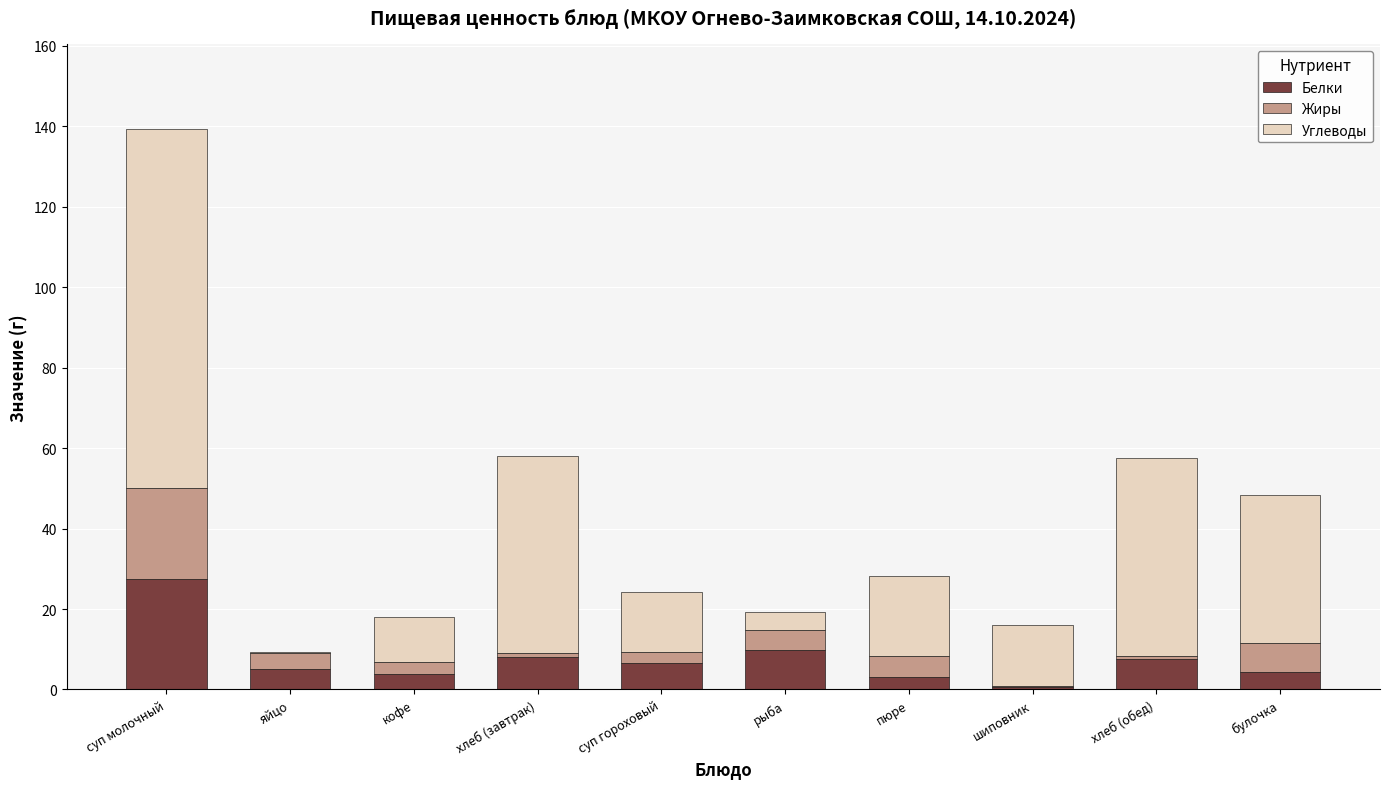

What is the maximum value for Белки?

27.4